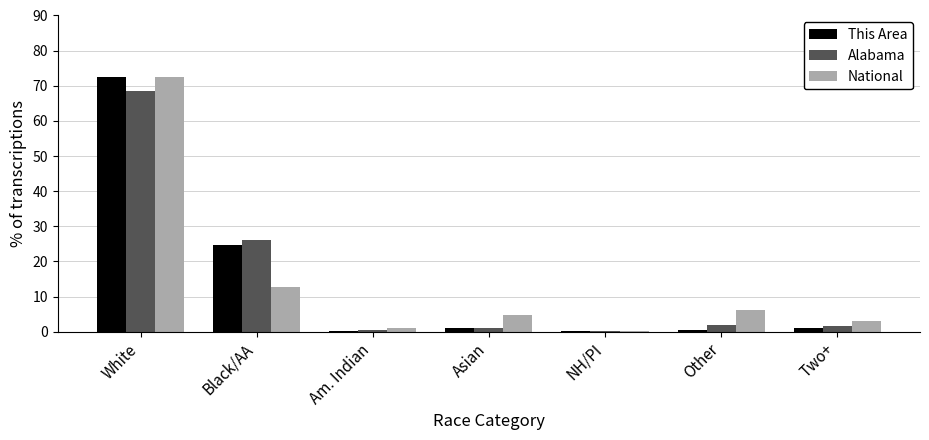

At which label does Alabama first exceed 1?

White